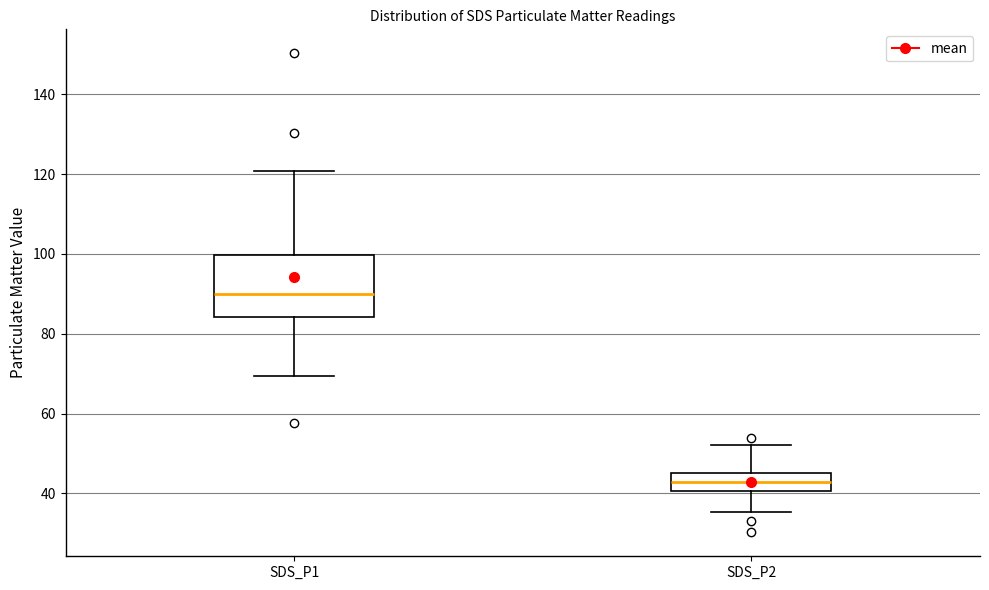

Reading left to right, transcribe this box plot: for each box, give where its median line is, the range the box spans, and where its two whiskers end, as read against the y-axis. The values are not printed on the chart, so give them approximately, as read against the axis.

SDS_P1: median 90, box 84 to 100, whiskers 70 to 120
SDS_P2: median 42, box 40 to 46, whiskers 36 to 52